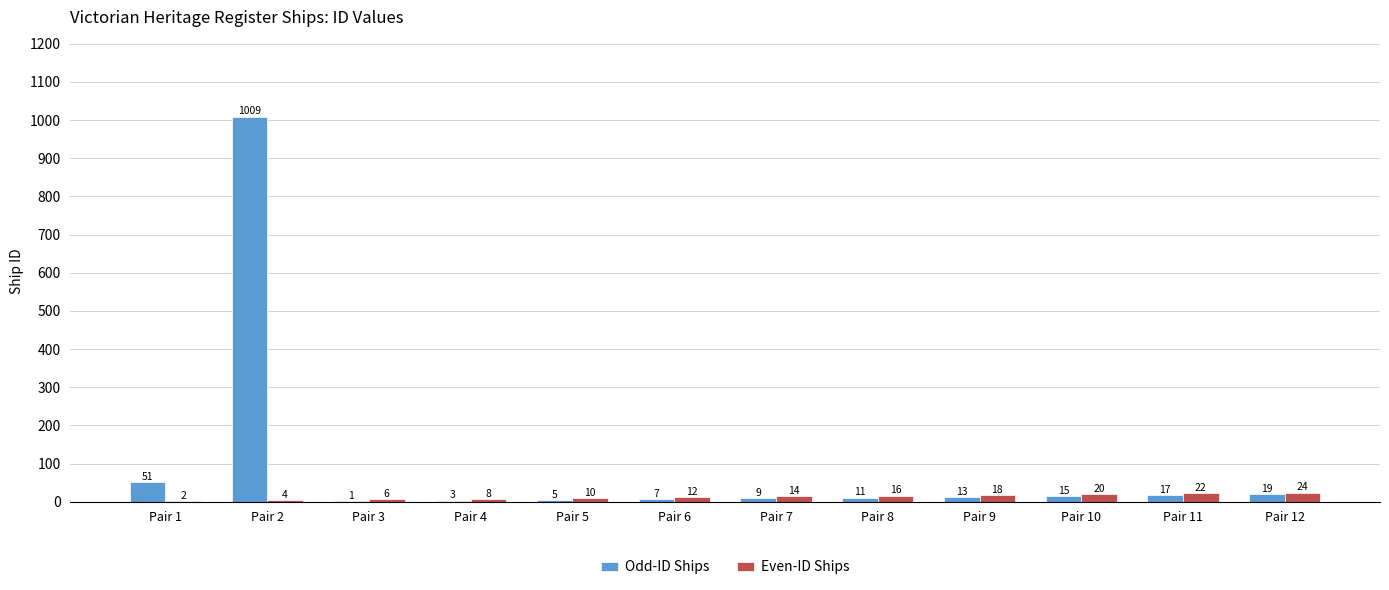

At which label does Odd-ID Ships first exceed 13?

Pair 1